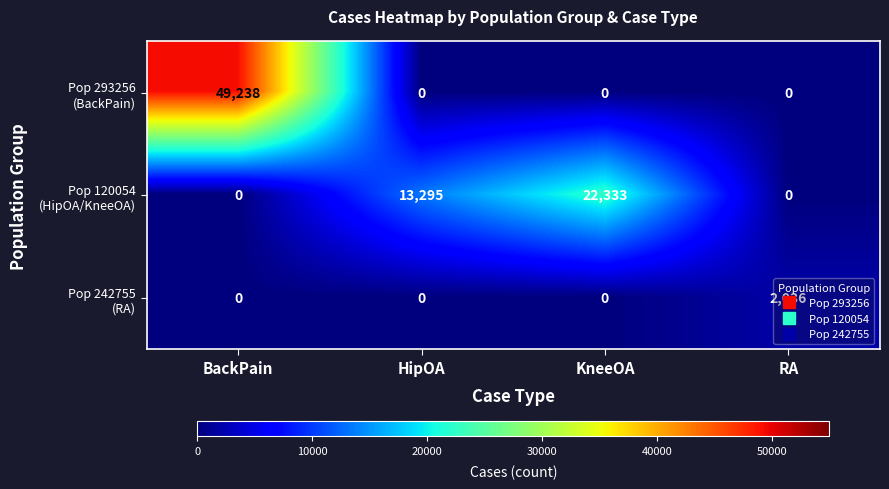

What is the total value across all series at HipOA?

13295